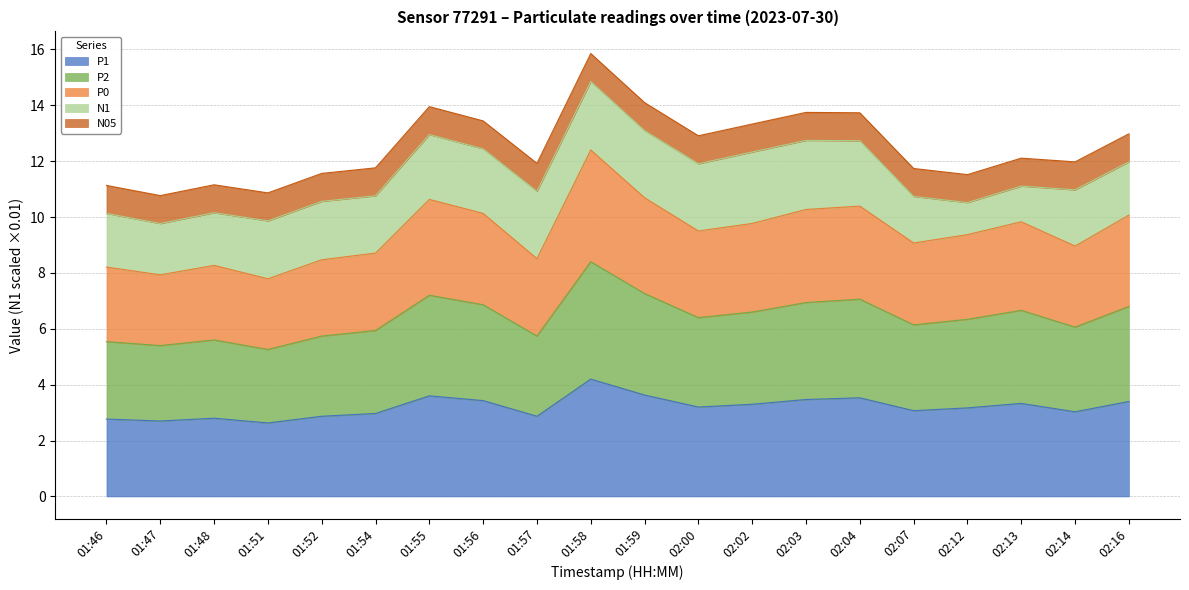

Does the chart have visible grid lines?

Yes